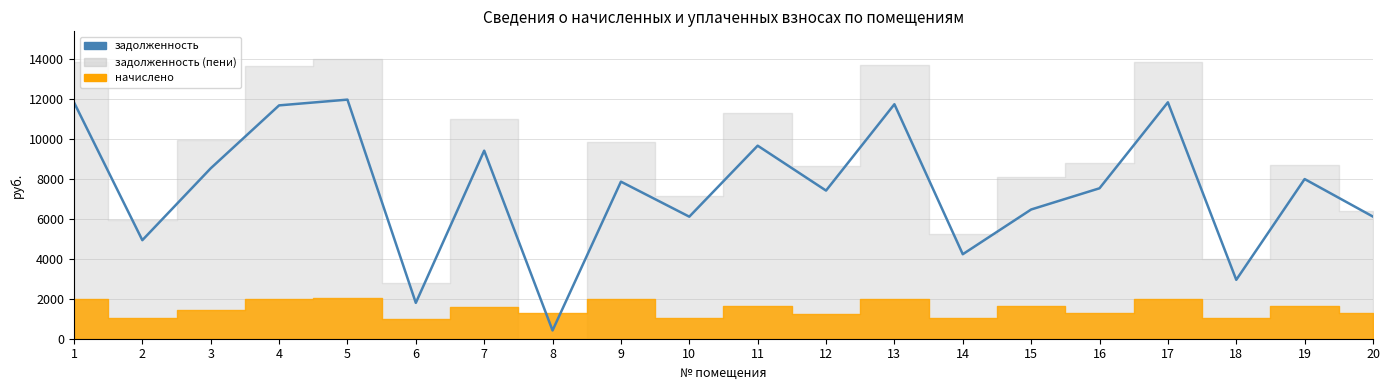

Which label corresponds to the largest value in the chart?

5